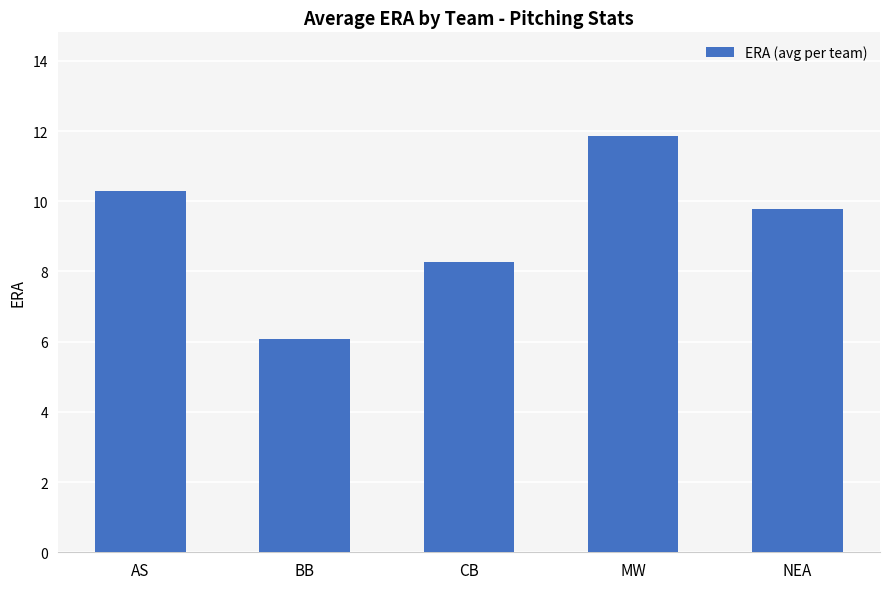

What is the ratio of the value at CB to the value at AS?

0.8